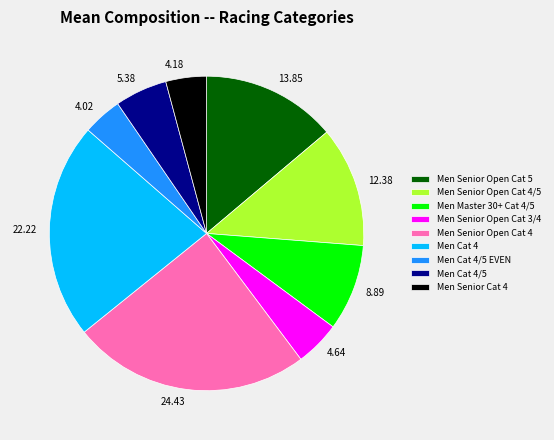

Approximately how many times larger is the value at 4.18 compared to 13.85?

0.3